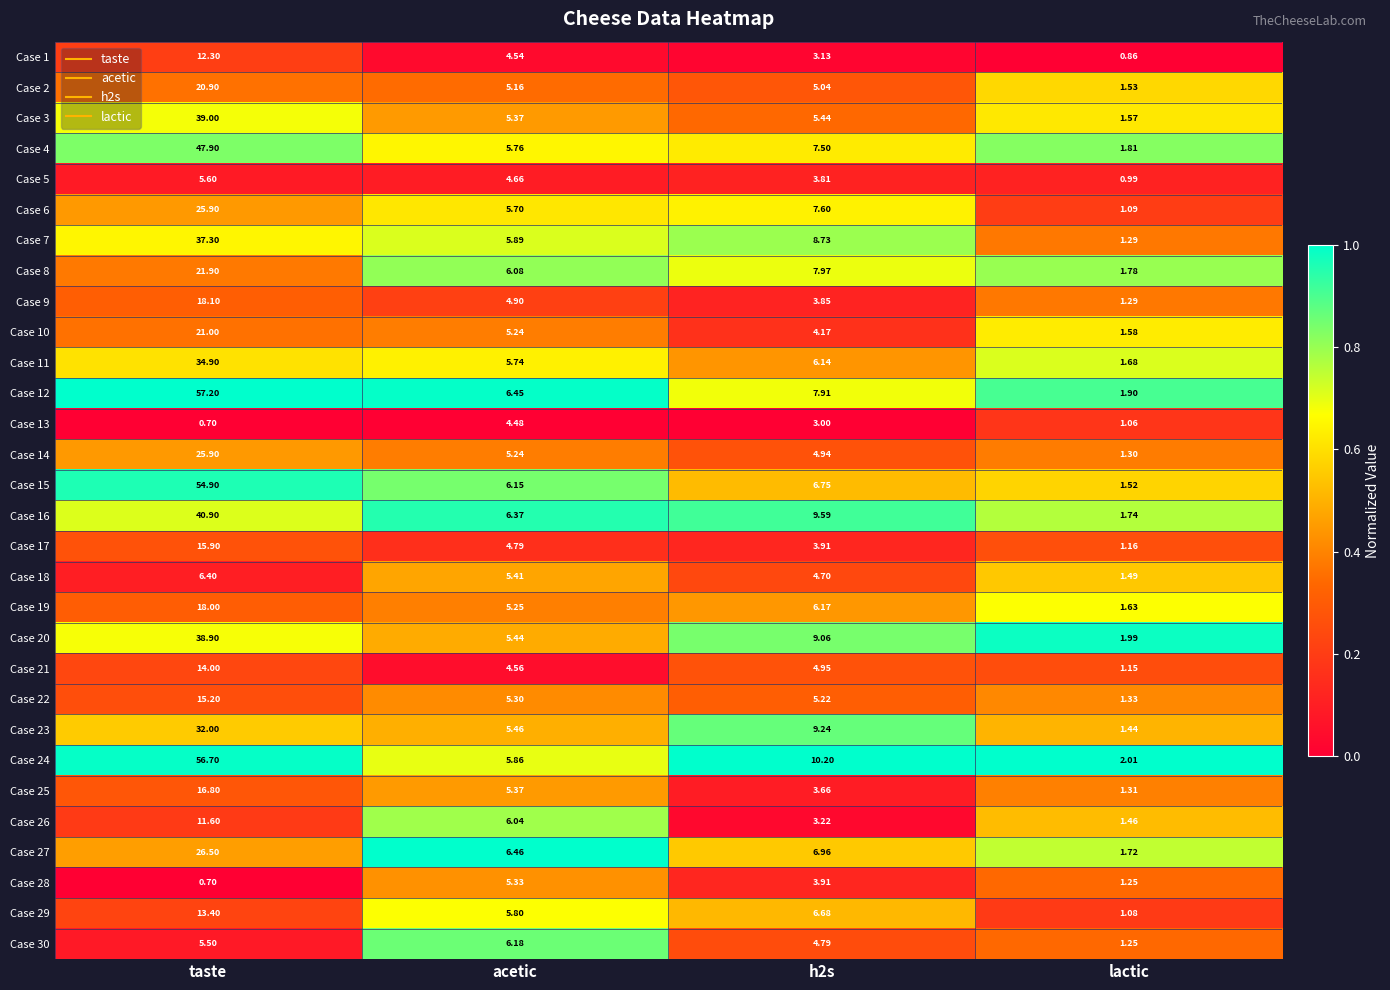

Which category has the lowest value in the Case 8 series?

lactic